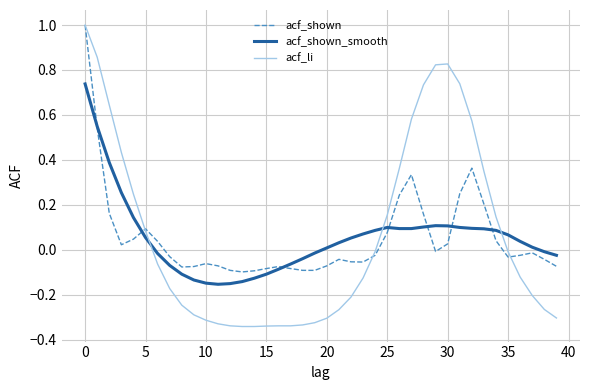

Which series has the largest range (max minus min)?

acf_li